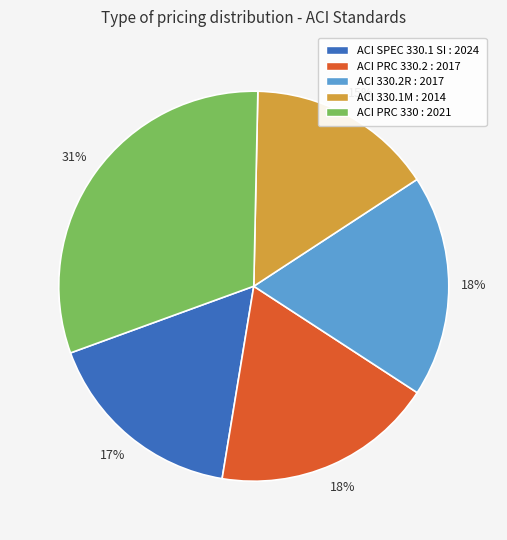

To the nearest percent, what is the average slice percentage?

20%